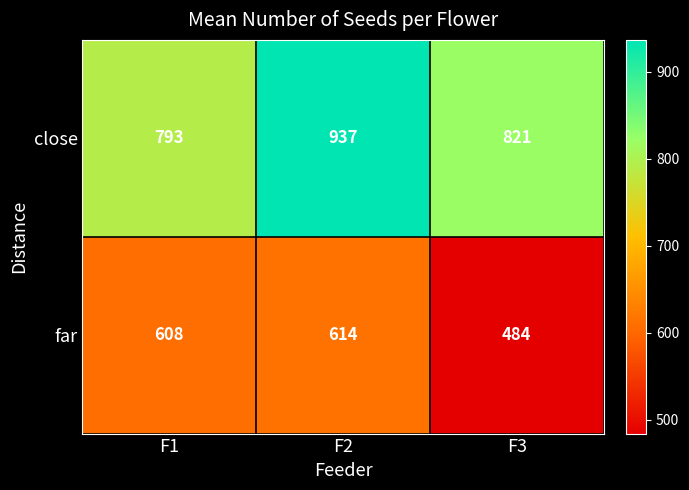

True or false: close has a value of 368 at F2.

False